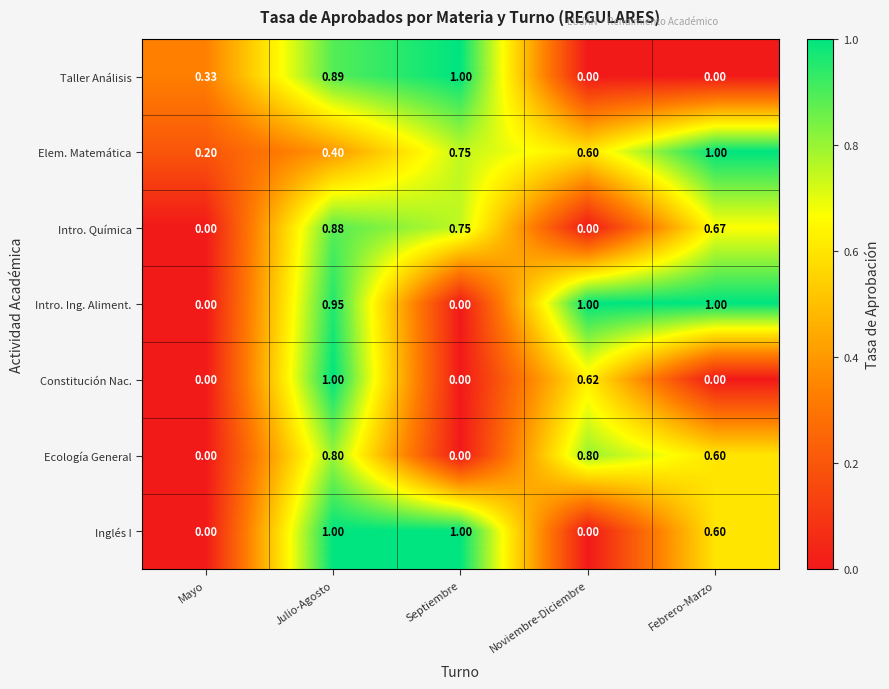

Where is Elem. Matemática nearest to the value 0?

Mayo